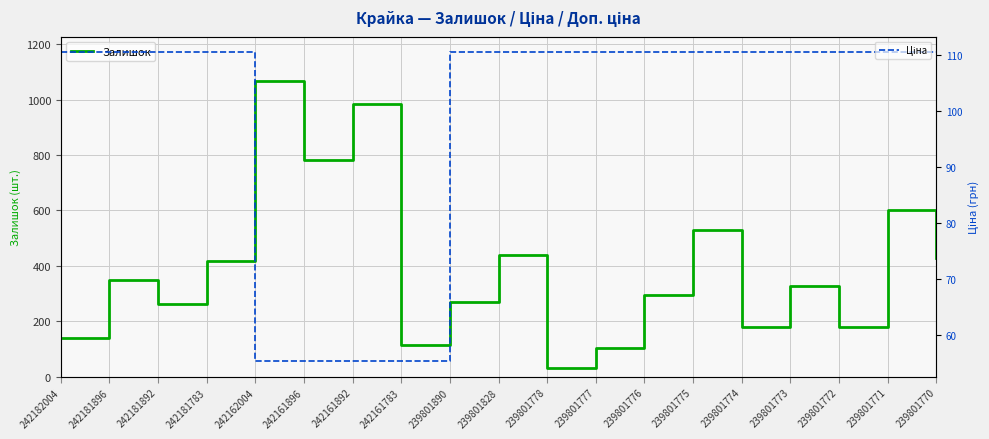

What is the minimum value for Залишок?

30